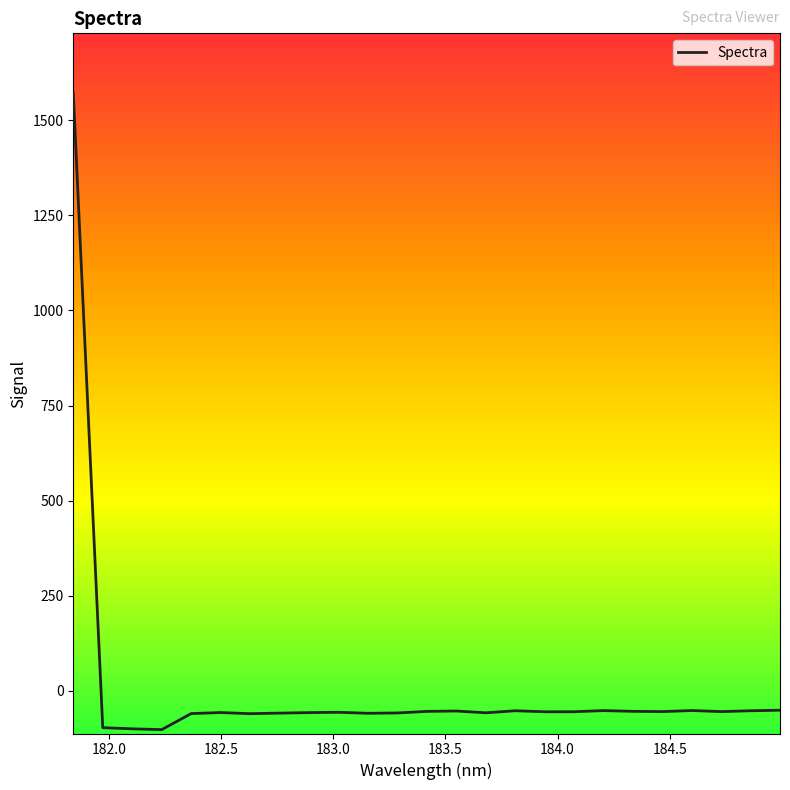

What is the difference between the maximum and minimum values?

1674.1